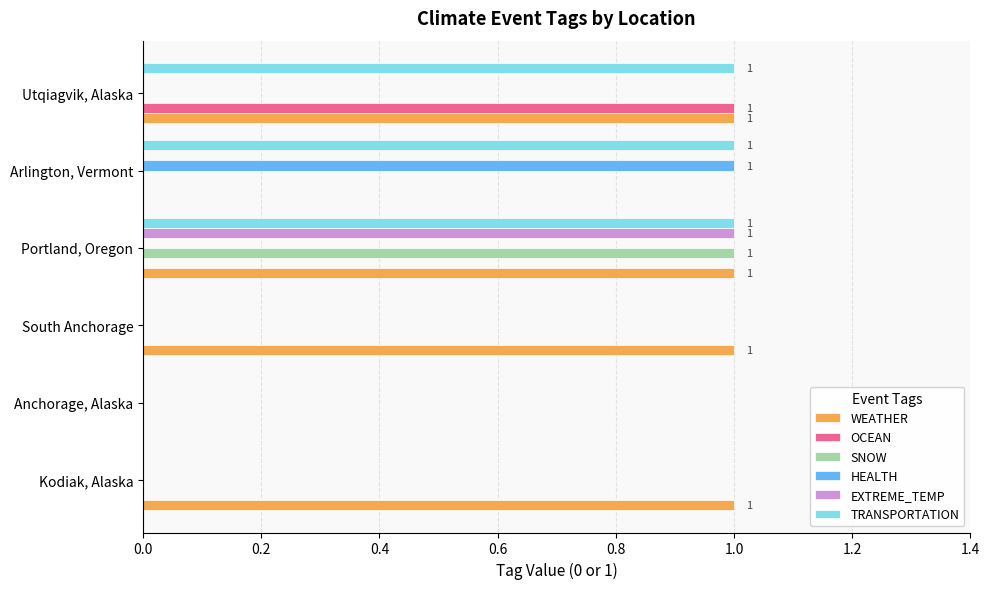

Which series has the largest total across all categories?

WEATHER